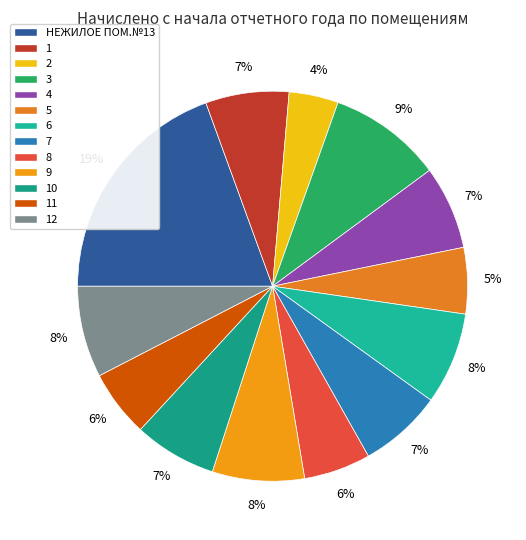

Is 9 the majority of the pie?

No